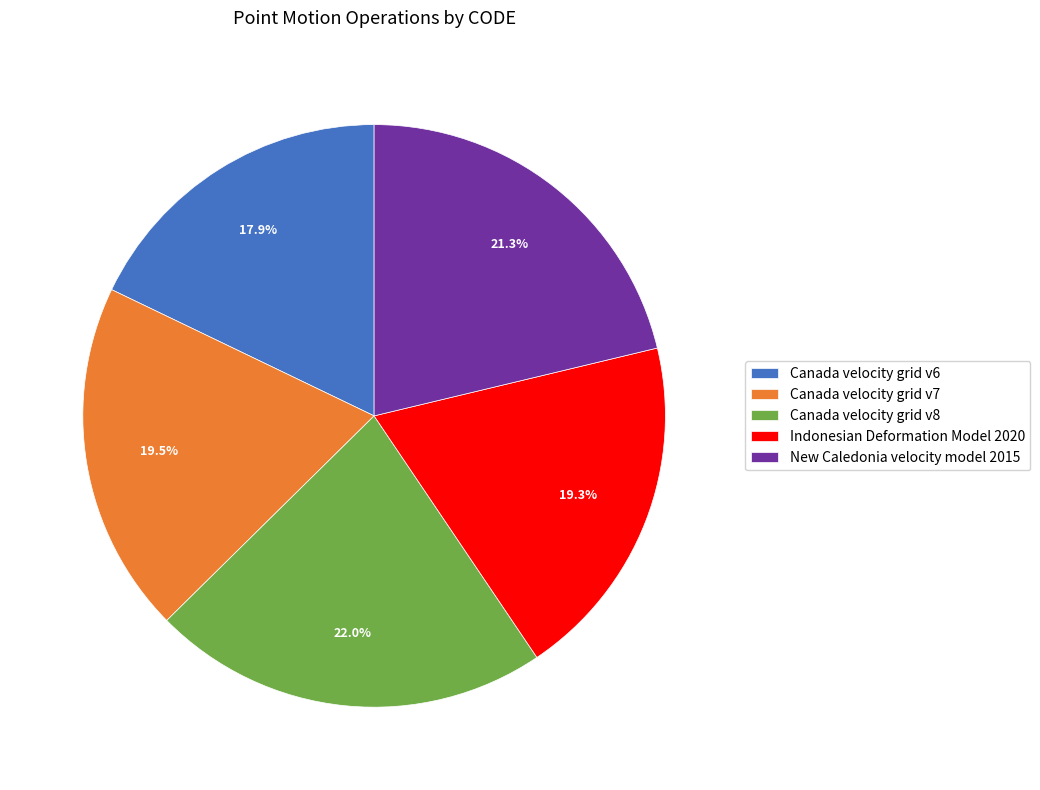

Which has a higher value, Canada velocity grid v7 or New Caledonia velocity model 2015?

New Caledonia velocity model 2015